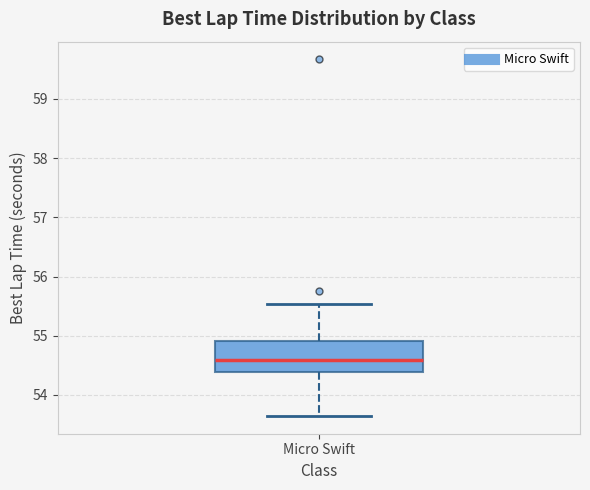

Read this box plot against the y-axis: the position of the median line, the range covered by the box, and the ends of both whiskers. The values are not printed on the chart, so give them approximately, as read against the axis.

median 54.6, box 54.4 to 54.9, whiskers 53.6 to 55.5